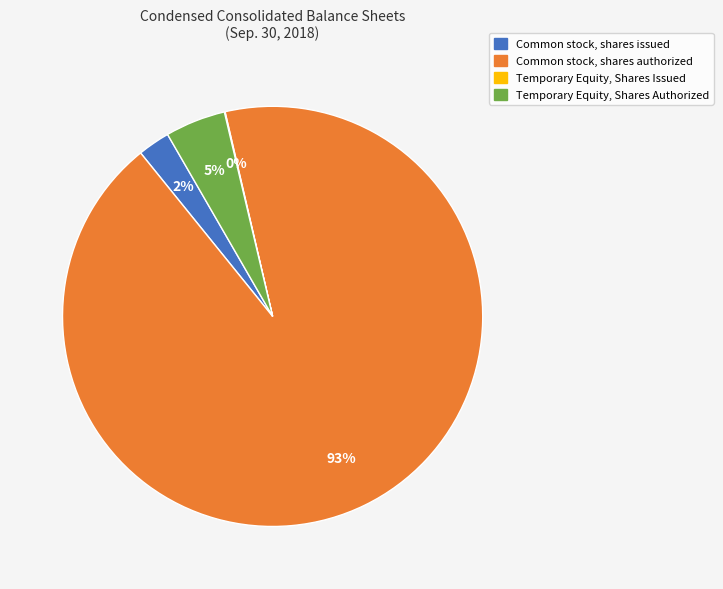

To the nearest percent, what portion does Common stock, shares authorized represent?

93%